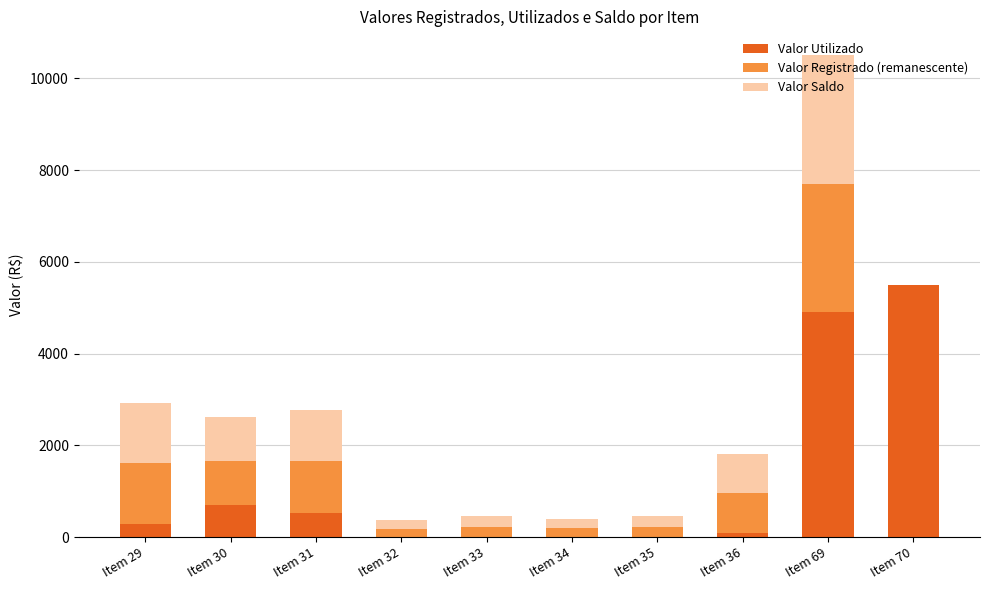

What is the sum of all Valor Utilizado values?

12020.6